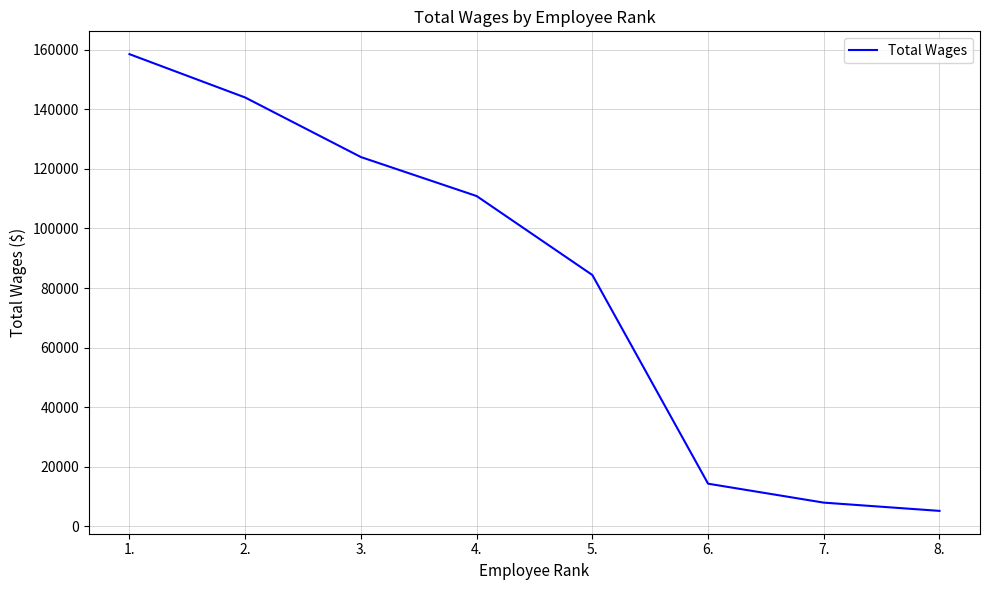

True or false: the data shows 123978 at 3..

True